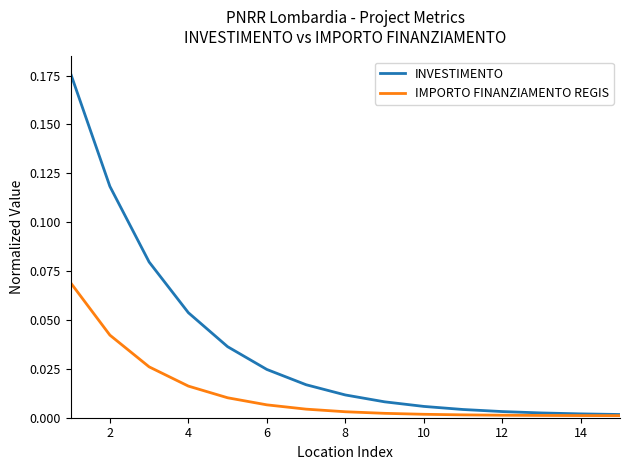

Rank the series by their maximum value, from lowest to highest.

IMPORTO FINANZIAMENTO REGIS, INVESTIMENTO